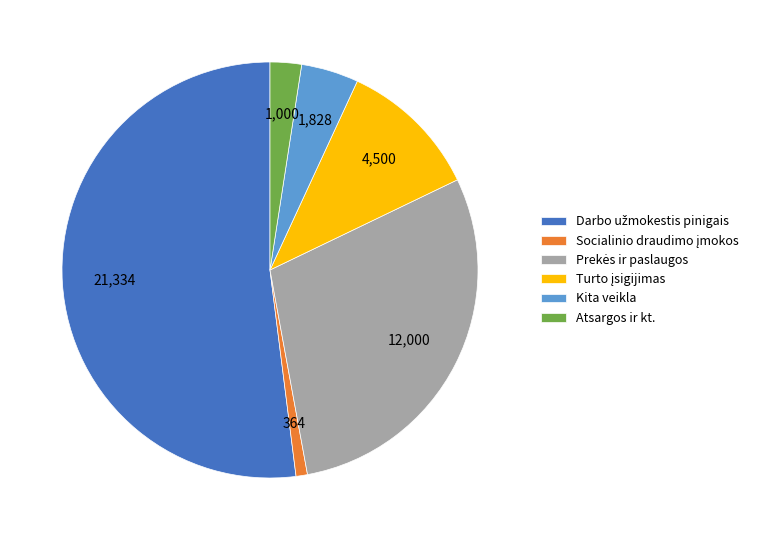

Is there a majority slice in this chart?

Yes